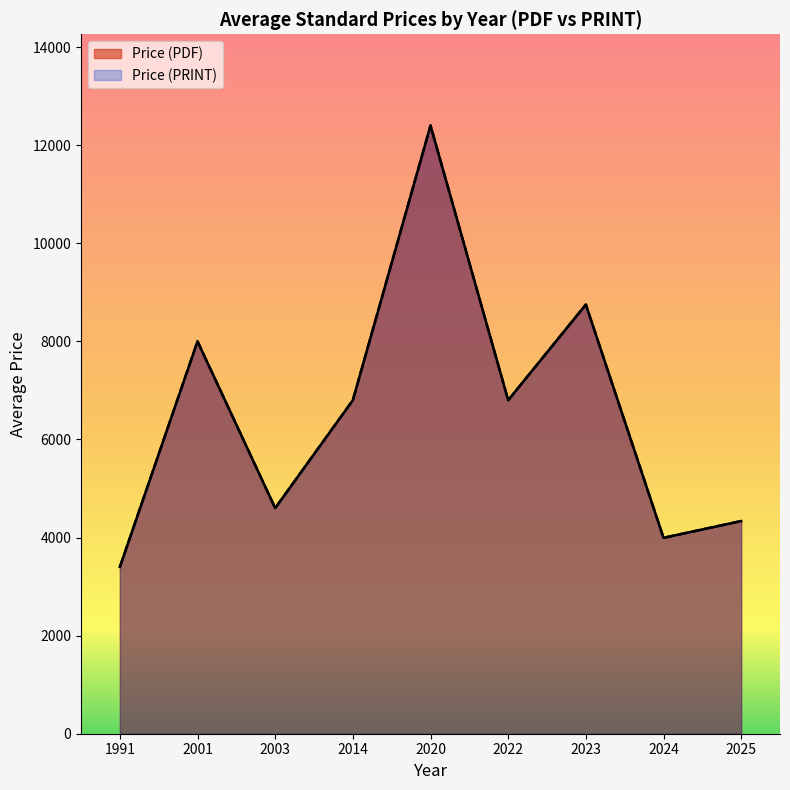

Does the chart display data point markers on the line(s)?

No